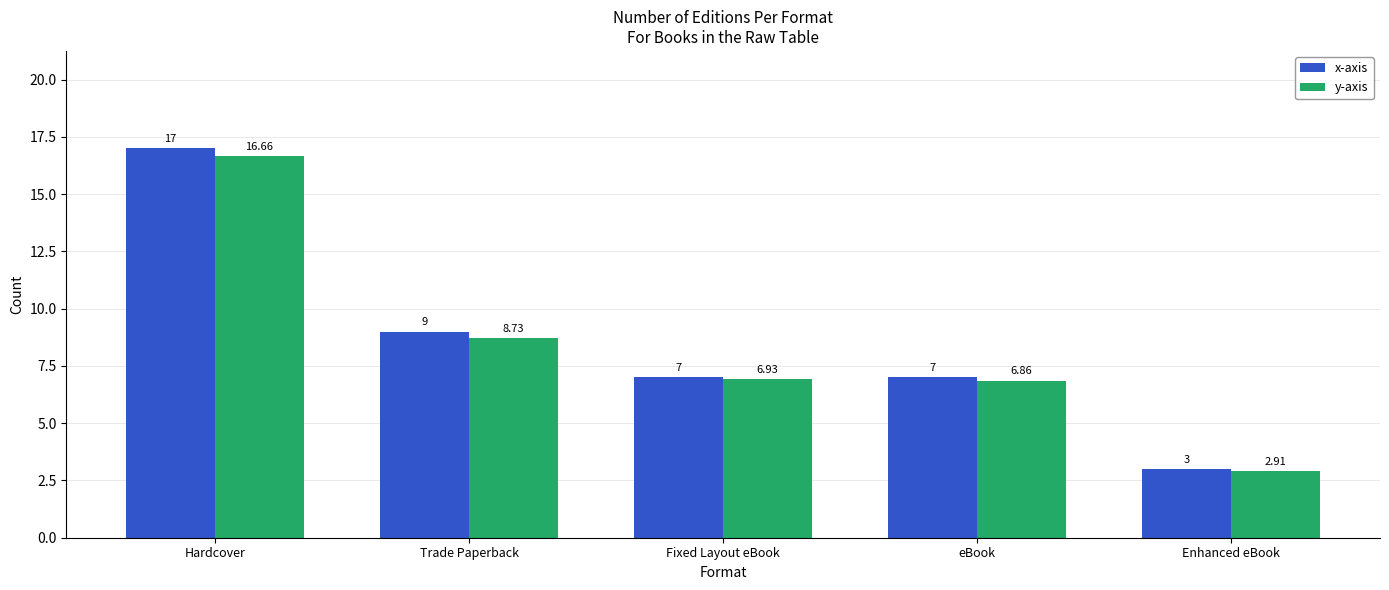

At how many categories does at least one series exceed 13?

1